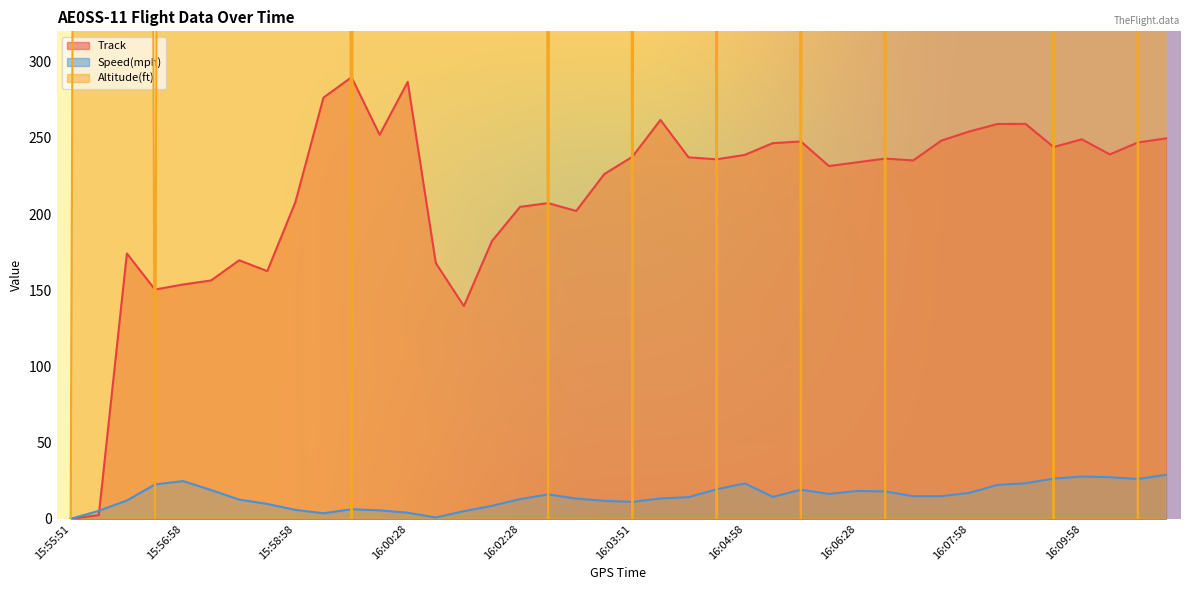

How many values in Altitude(ft) are above zero?

30